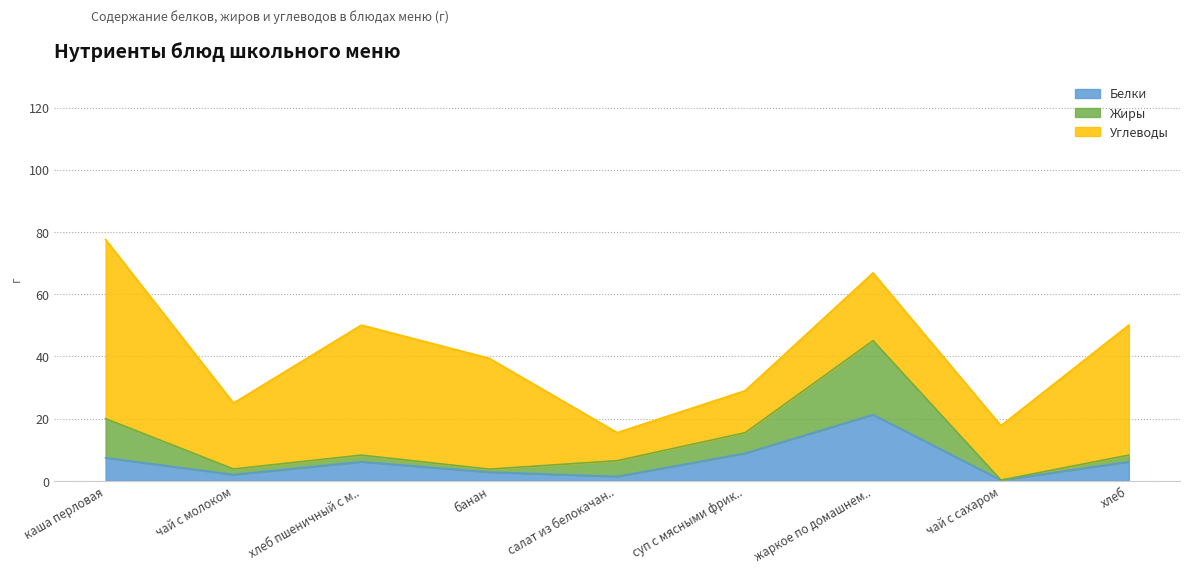

At which label does Белки reach its minimum?

чай с сахаром